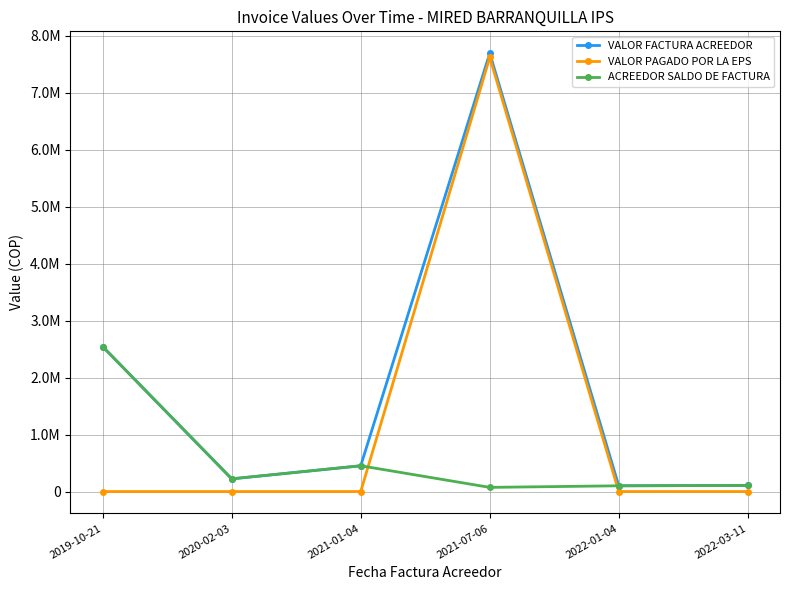

Which series changed the most between 2019-10-21 and 2020-02-03?

VALOR FACTURA ACREEDOR